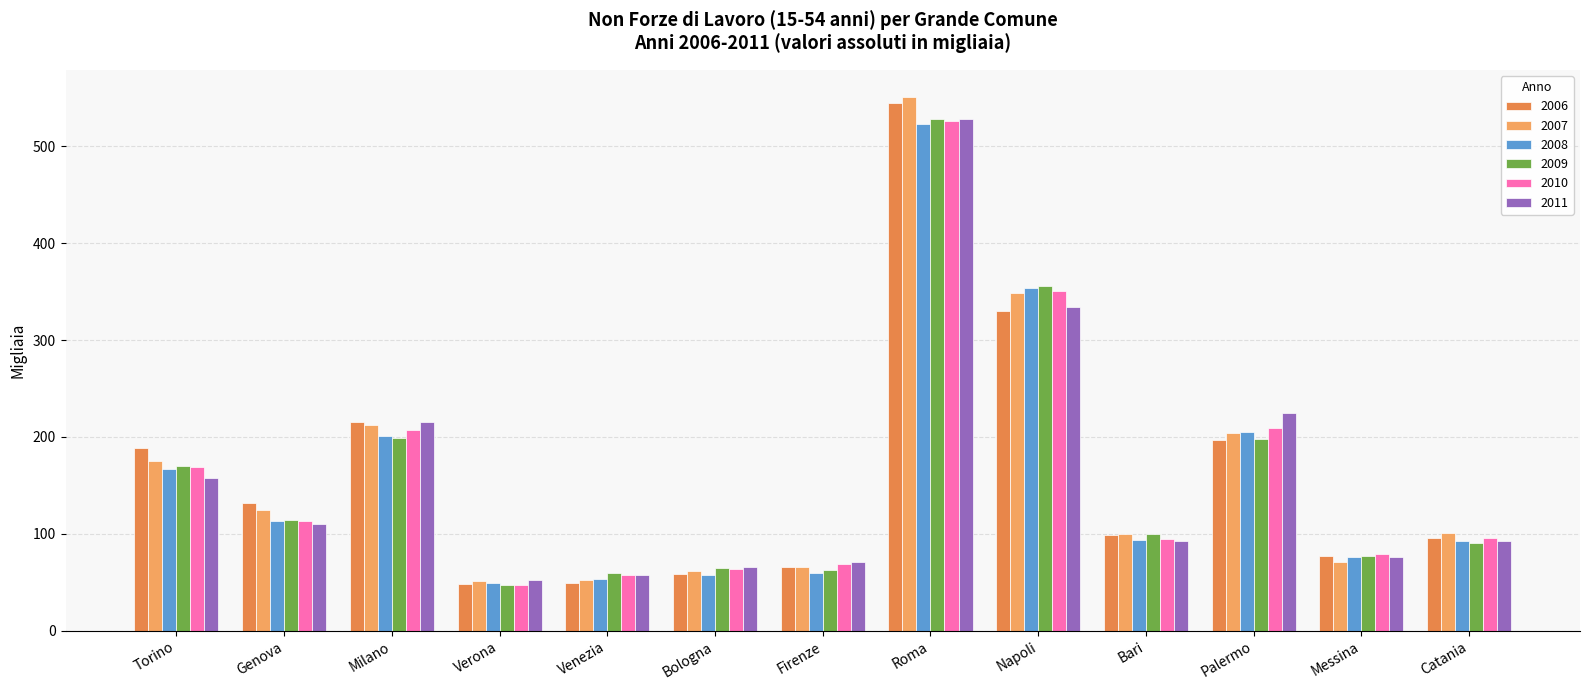

What is the sum of the 2007 values at Roma and Genova?

676.0